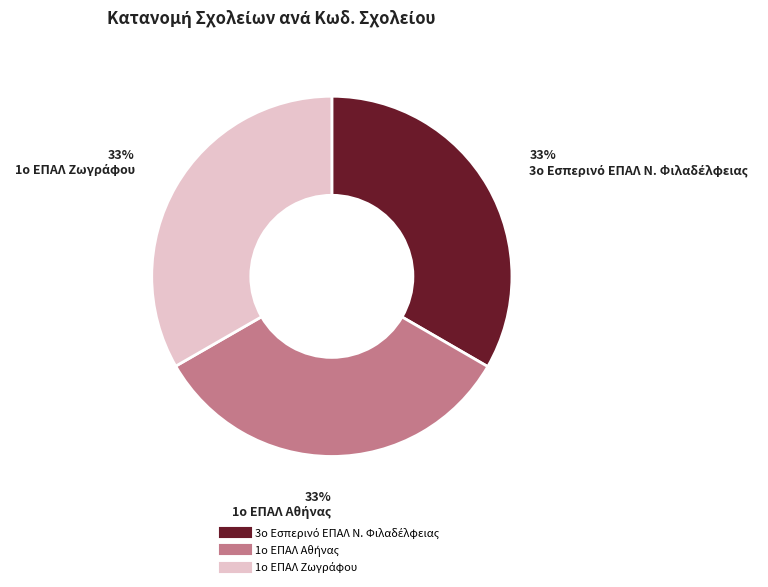

Does any single category account for the majority?

No